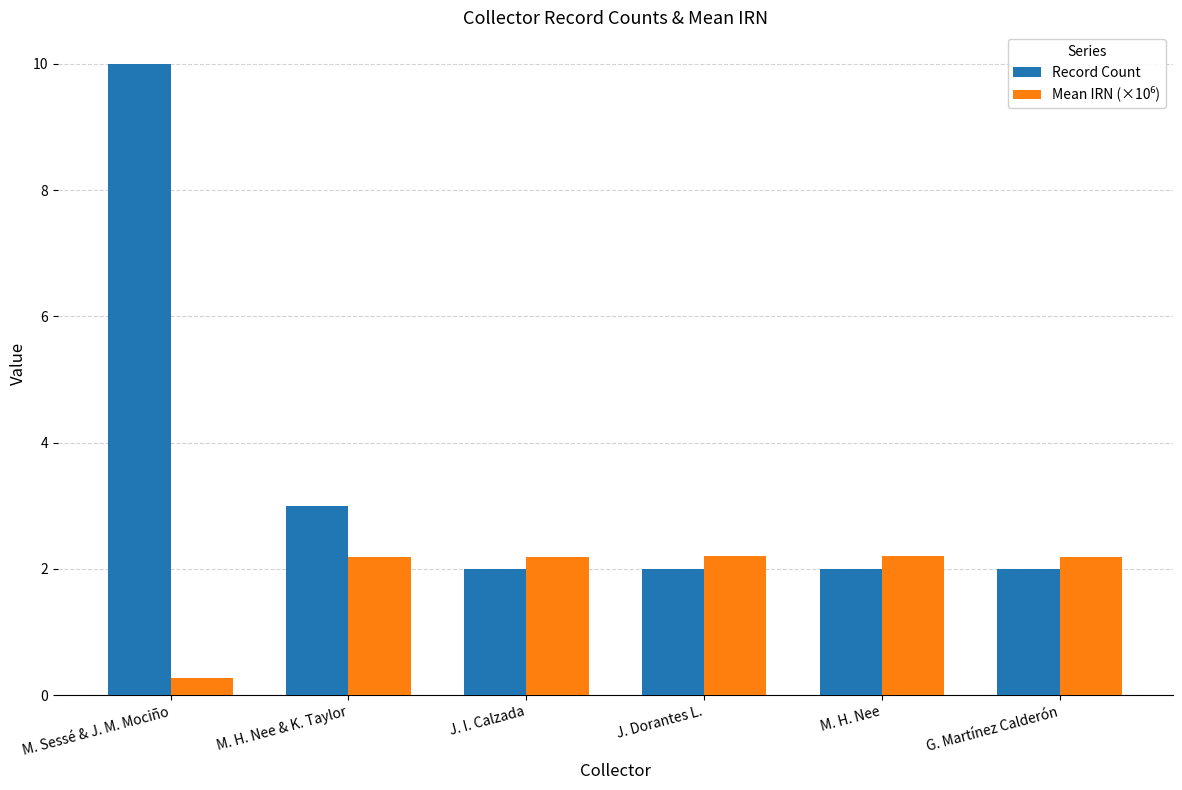

What is the maximum value for Record Count?

10.0